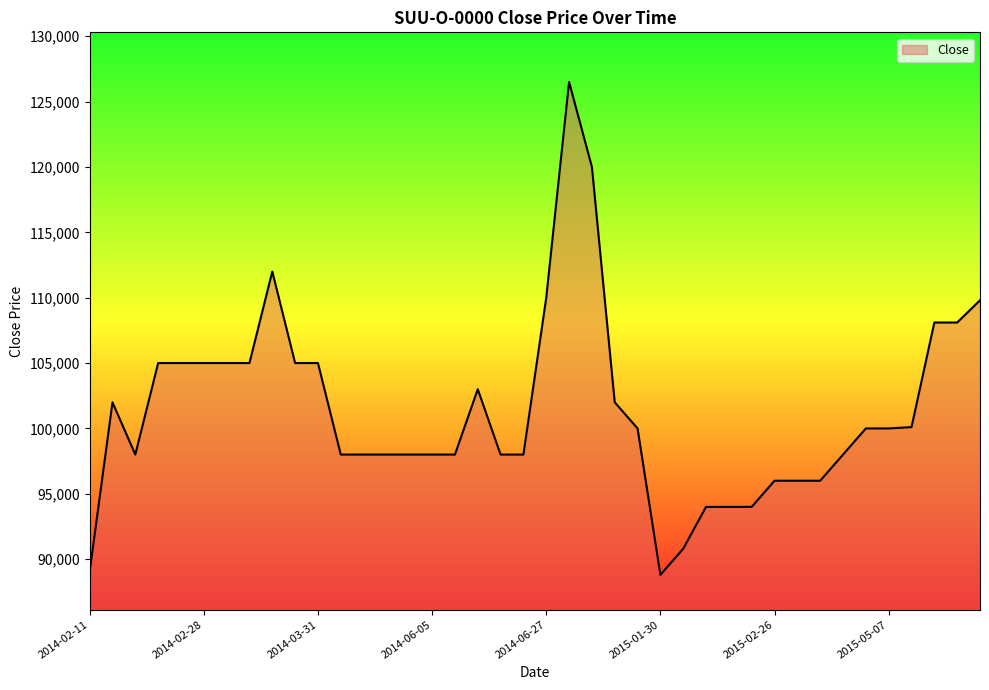

What is the minimum value shown in the chart?

88800